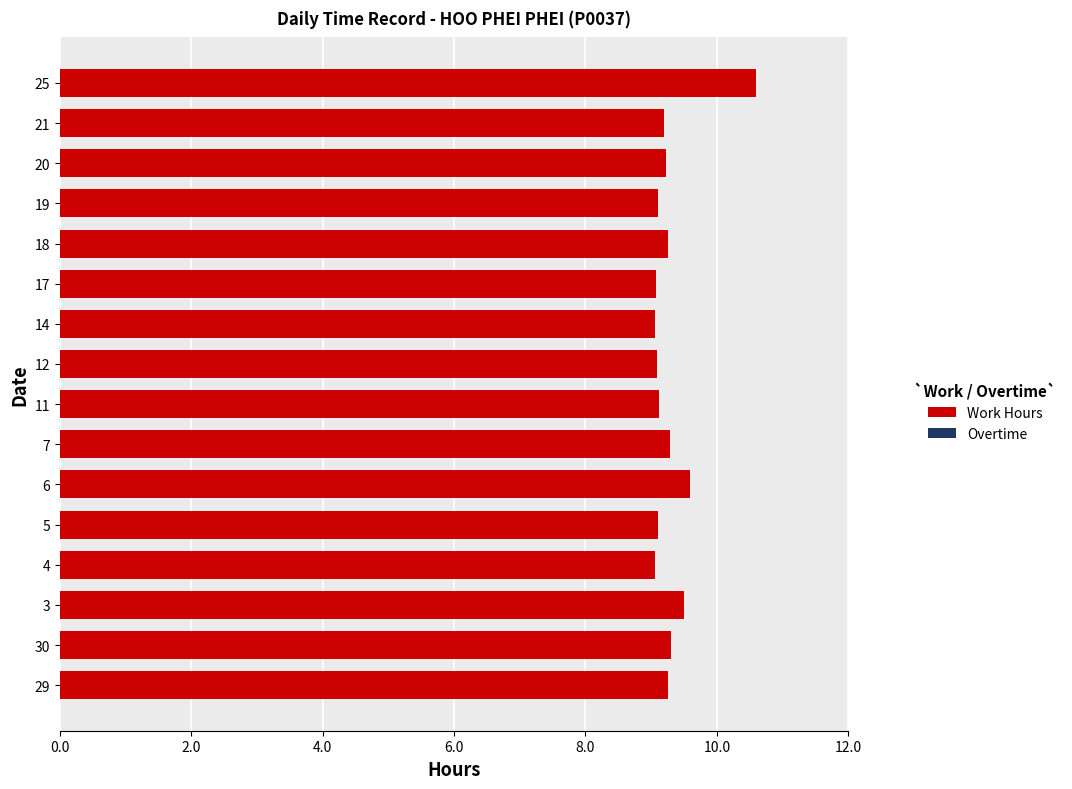

What value does the data have at 29?

9.3